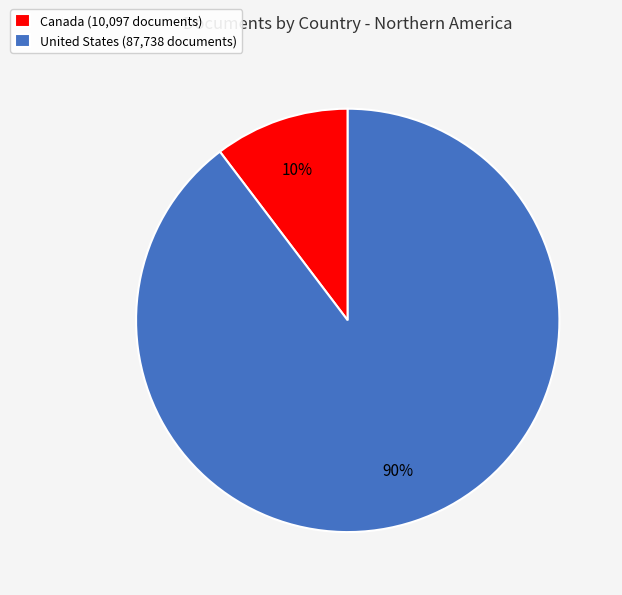

How many slices are in this pie chart?

2